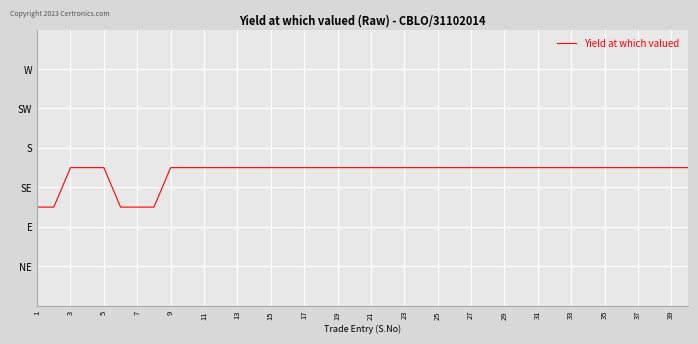

True or false: there are more than 0 points higher than both neighbors.

False